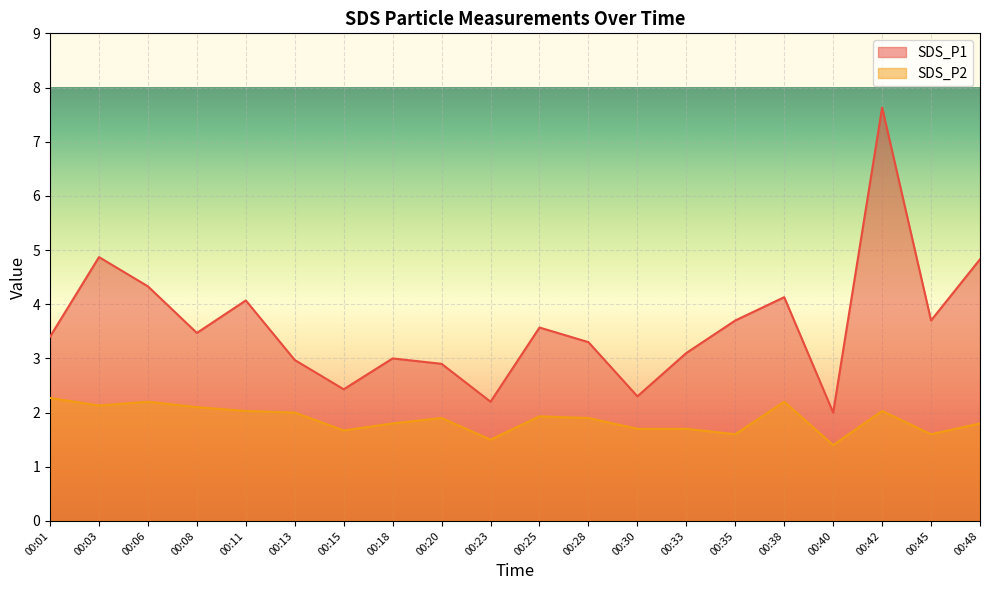

True or false: SDS_P2 and SDS_P1 cross at least once.

False